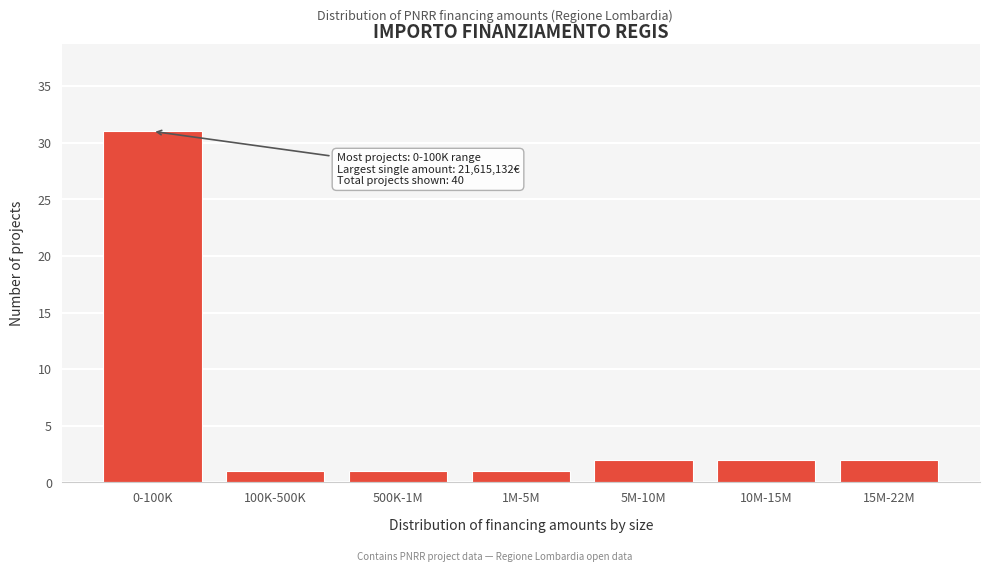

Reading left to right, extract all data points from this chart.

31	1	1	1	2	2	2